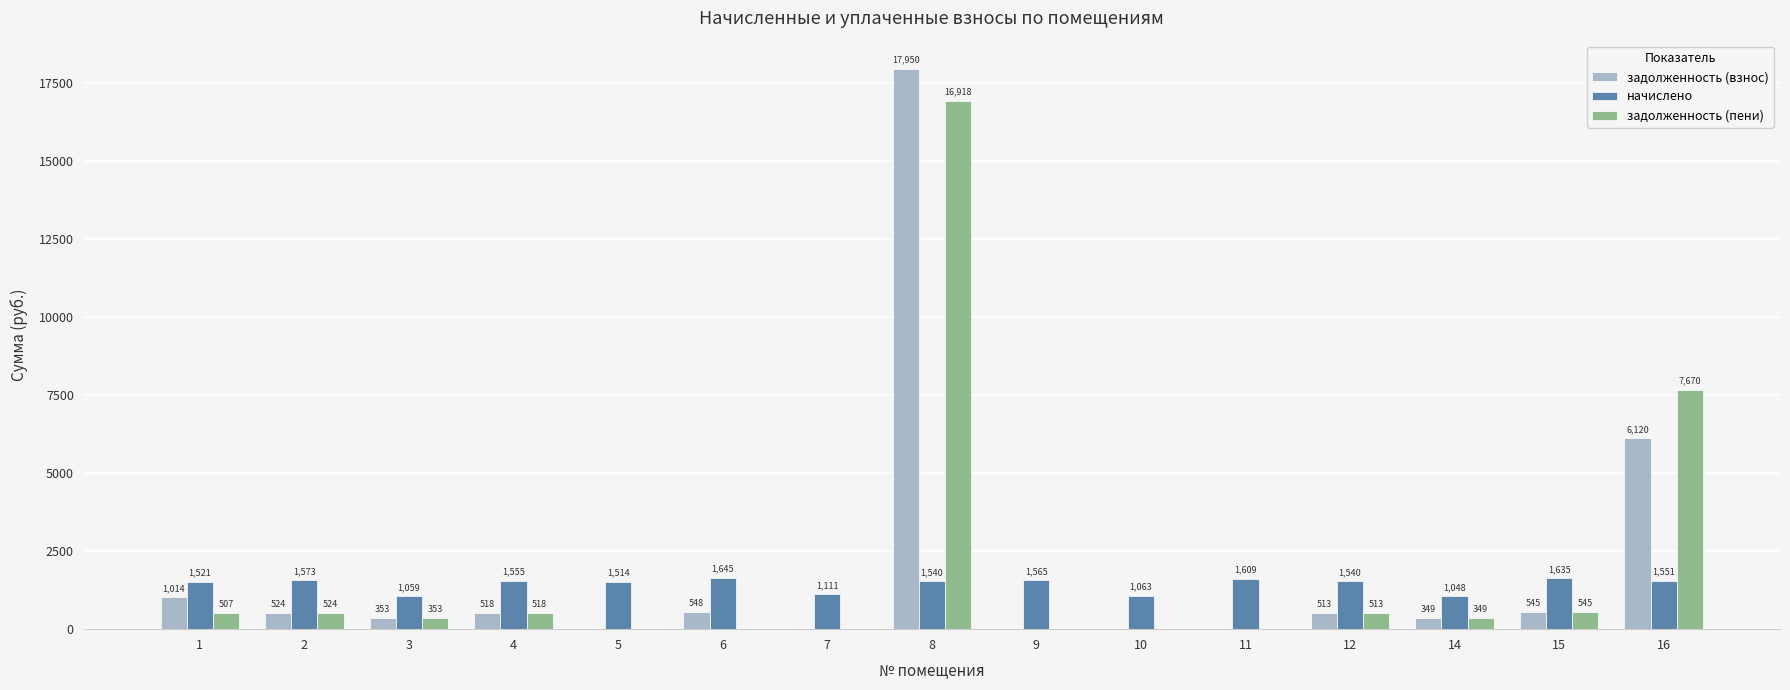

Between 1 and 7, which series saw the biggest shift?

задолженность (взнос)